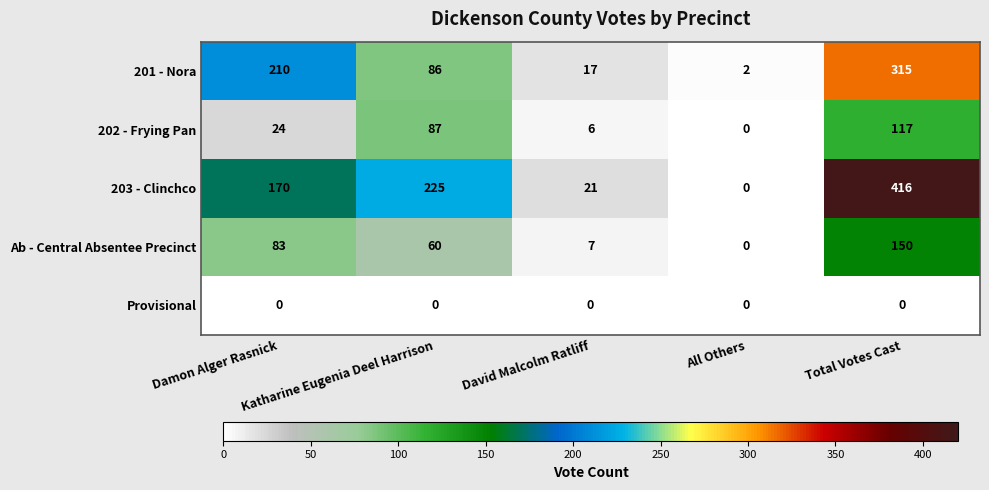

Which series has the largest range (max minus min)?

203 - Clinchco